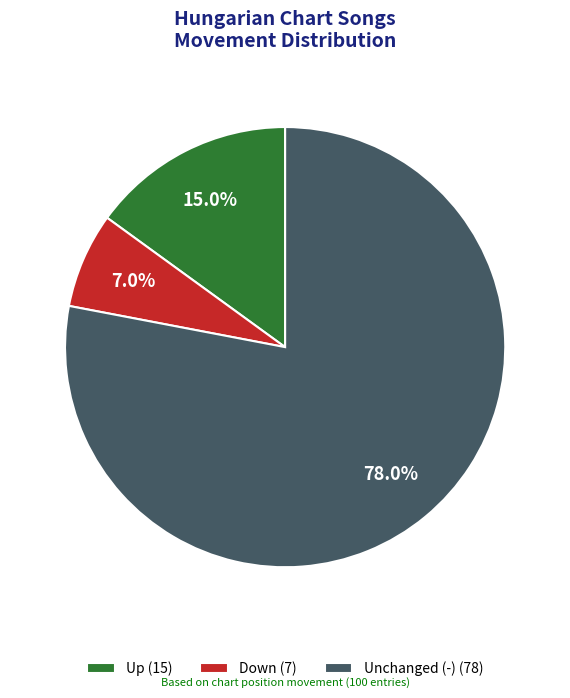

To the nearest percent, what is the average slice percentage?

33%